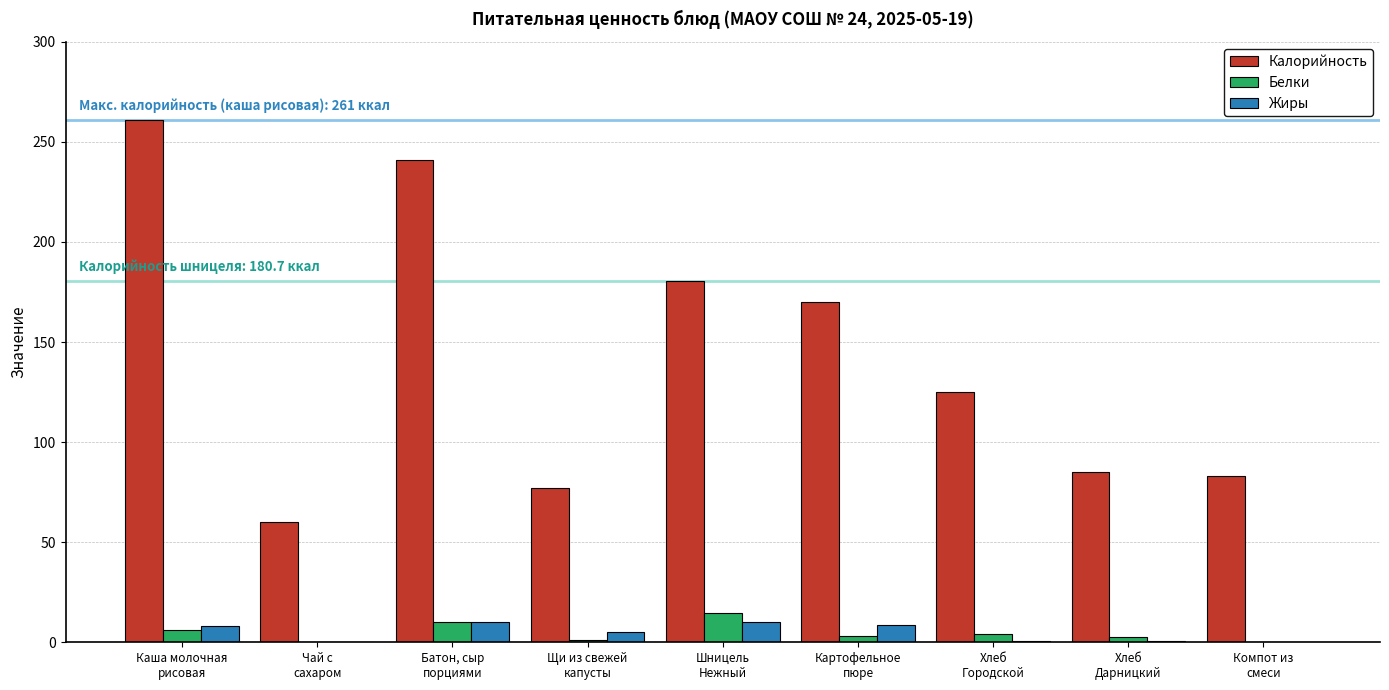

Are the bars grouped side by side (vs. stacked)?

Yes